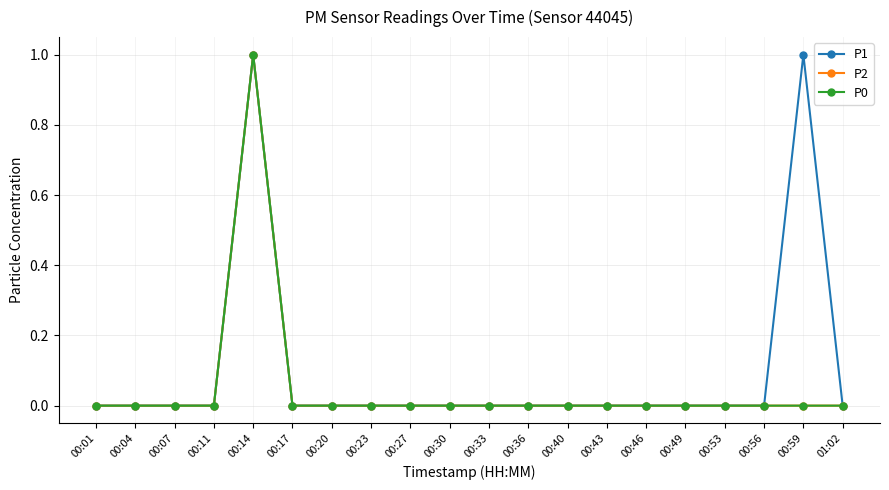

At which category does P1 reach its first local peak?

00:14